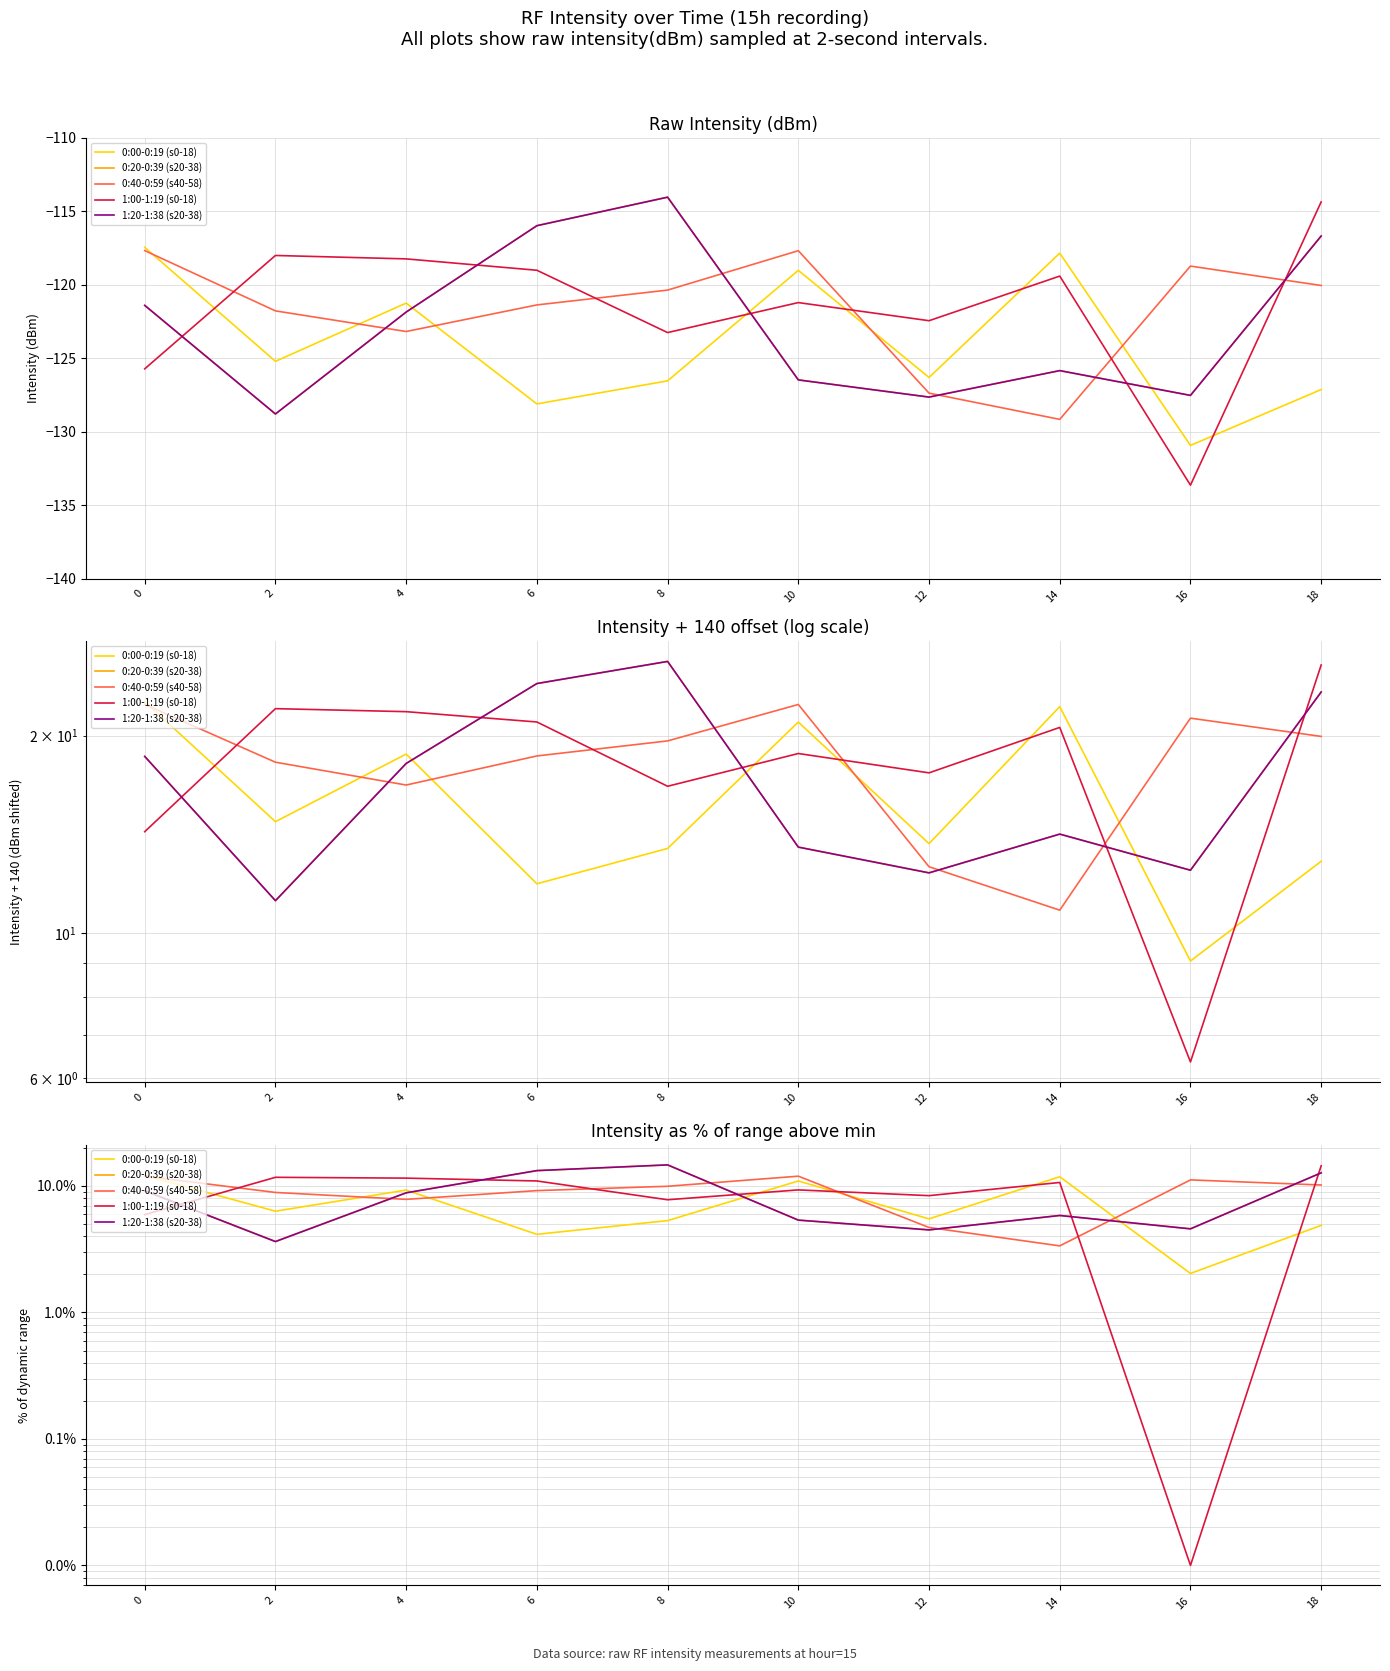

List the labels in order of 0:40-0:59 (s40-58) value, smallest first.

14, 12, 4, 2, 6, 8, 18, 16, 10, 0